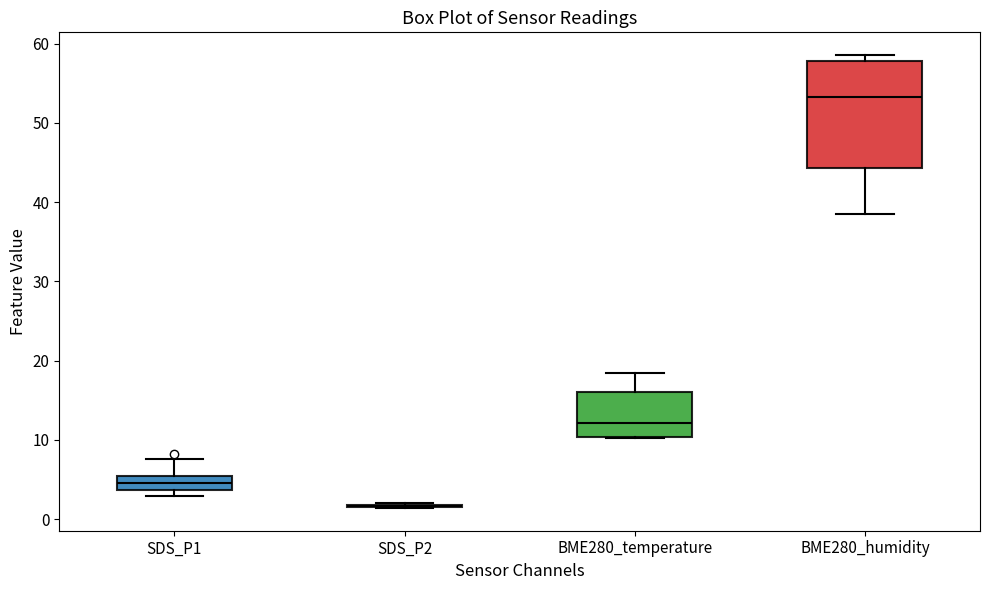

Reading left to right, read every box against the y-axis: the position of its median line, the range the box covers, and the ends of its whiskers. The values are not printed on the chart, so give them approximately, as read against the axis.

SDS_P1: median 5 (inside the box), box 4 to 5, whiskers 3 to 8
SDS_P2: box collapsed to a line at 2, whiskers 1 to 2
BME280_temperature: median 12, box 10 to 16, whiskers 10 to 18
BME280_humidity: median 53, box 44 to 58, whiskers 38 to 59